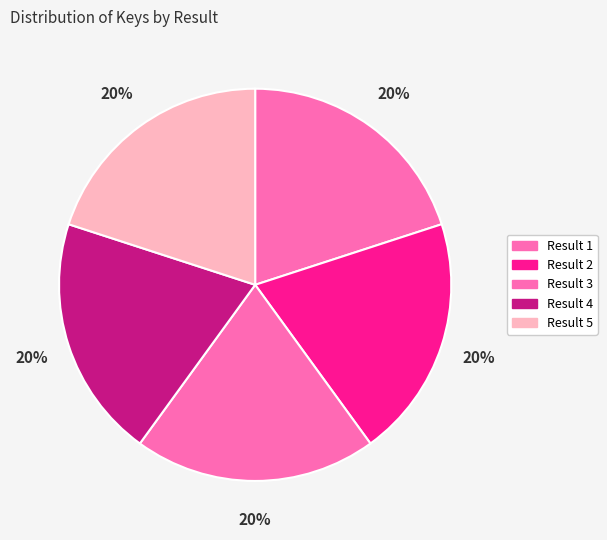

How many slices are in this pie chart?

5